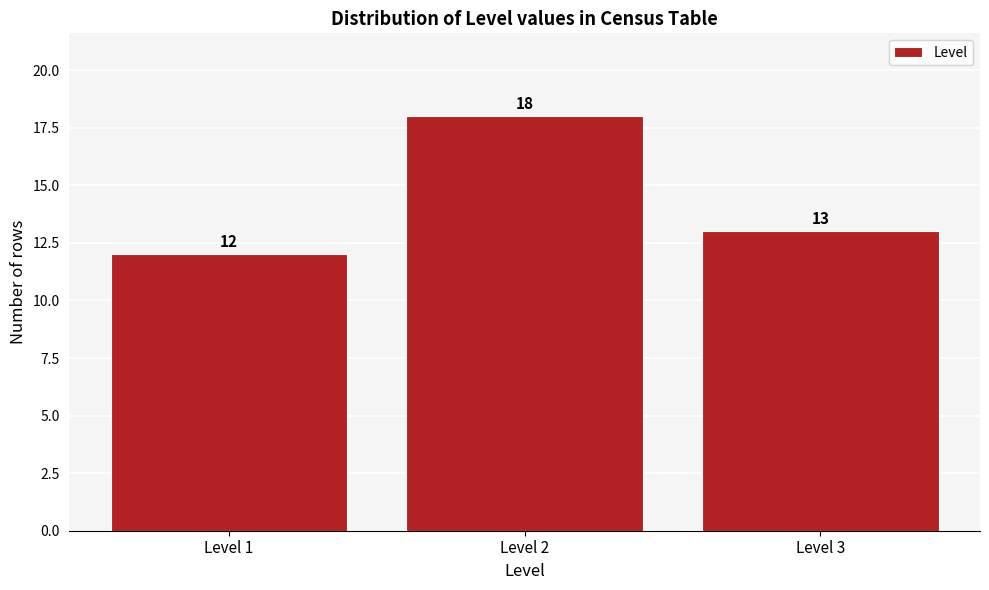

How tall is the bar that spans 2.5 to 3.5 on the x-axis?

13